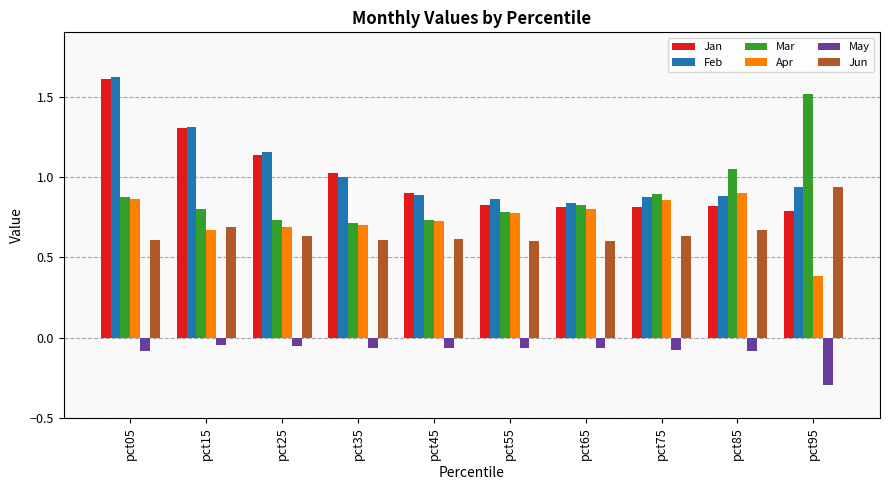

How many bars are there in total?

60